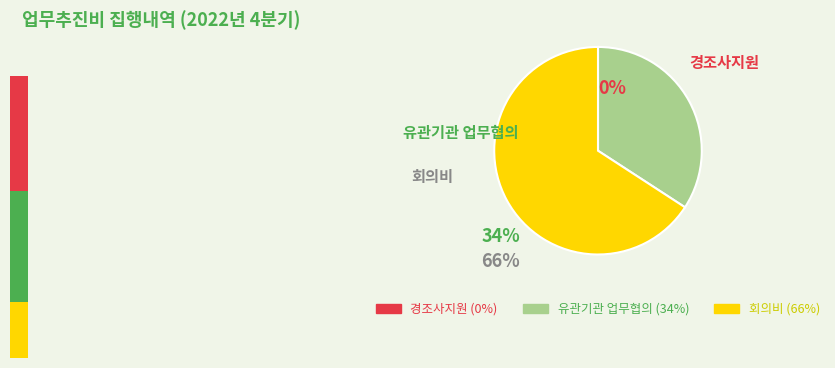

How many slices are in this pie chart?

3